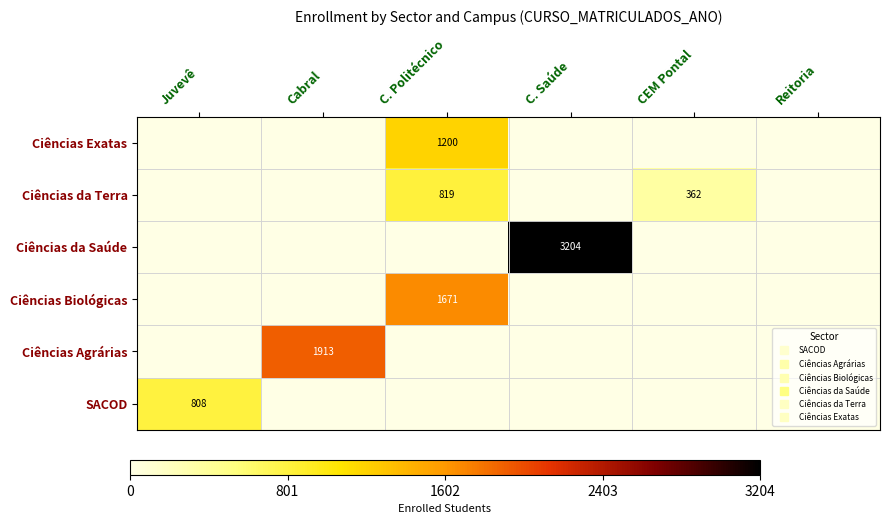

How many categories are shown in the chart?

6